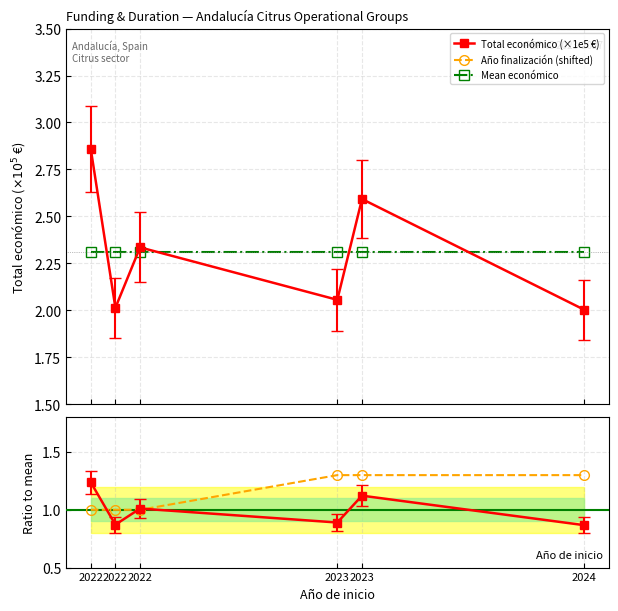

How many lines are shown in the chart?

5